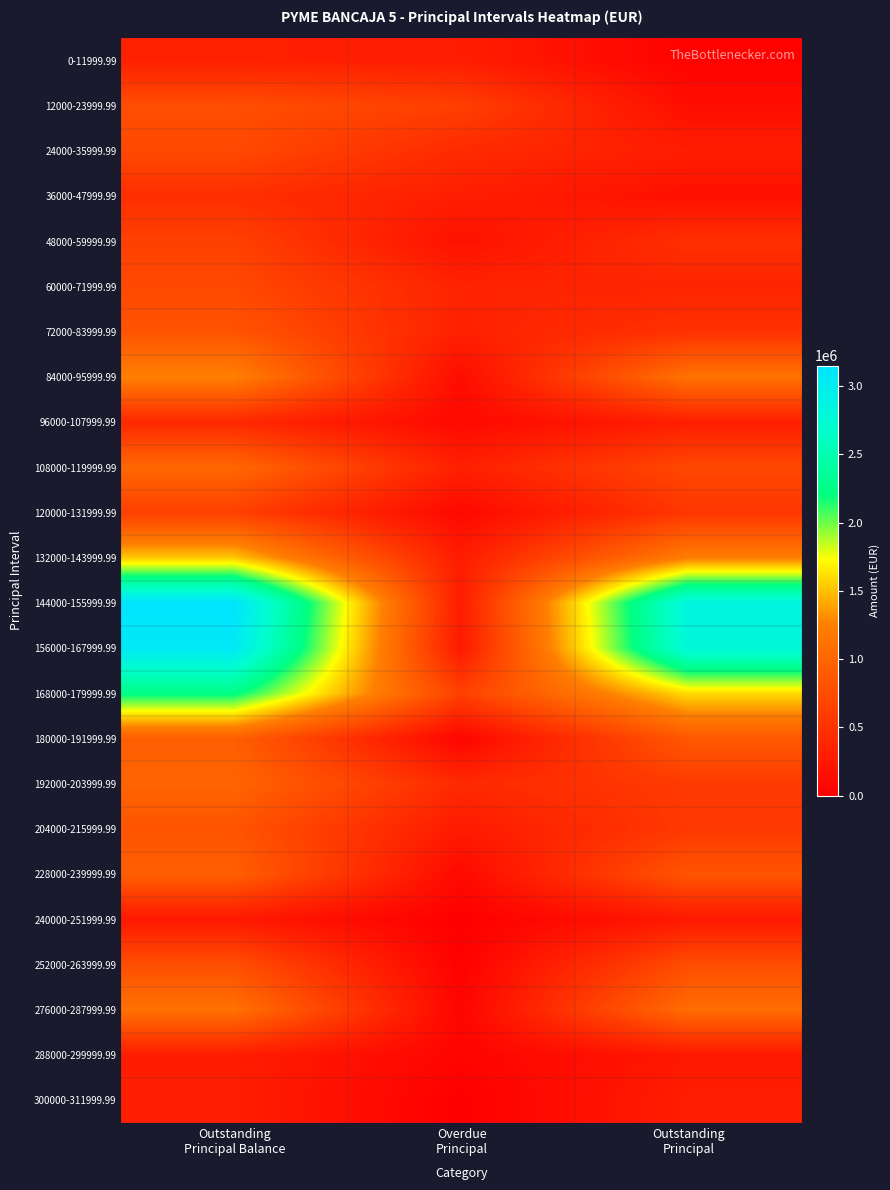

At which category is the sum across all series the highest?

Outstanding
Principal Balance